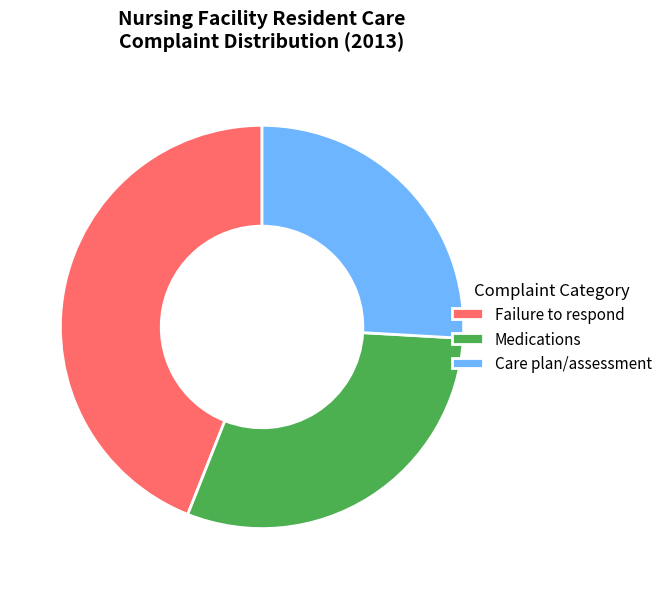

Between Care plan/assessment and Failure to respond, which is larger?

Failure to respond